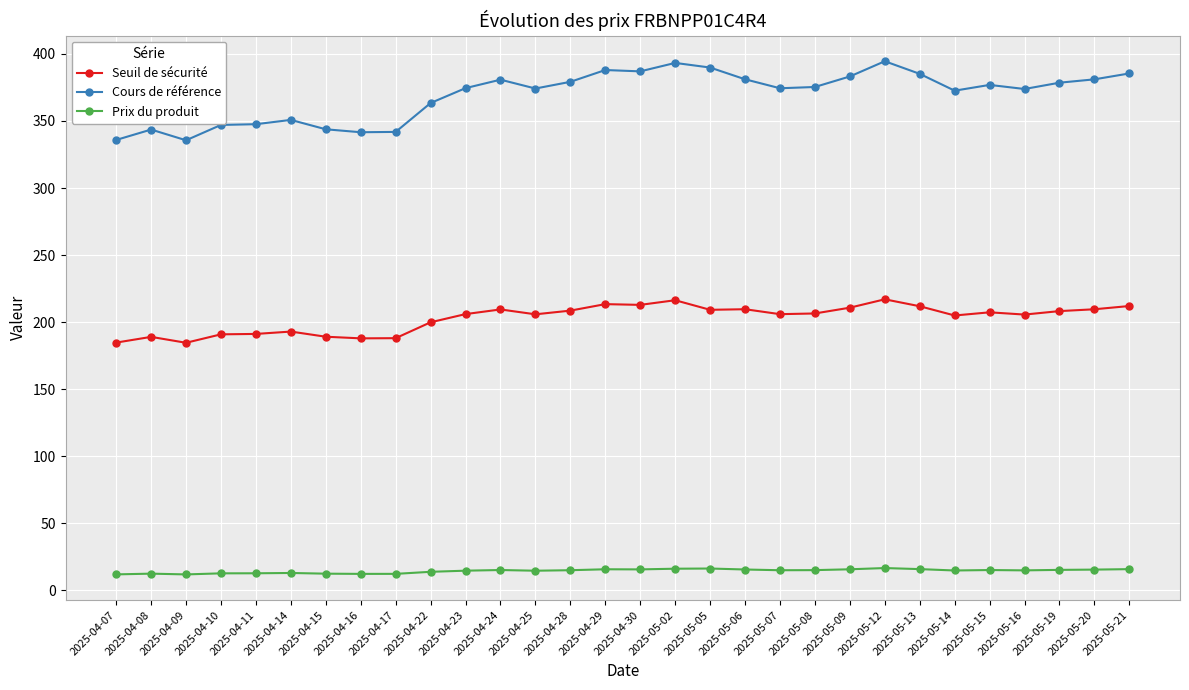

Which series has the largest total across all categories?

Cours de référence